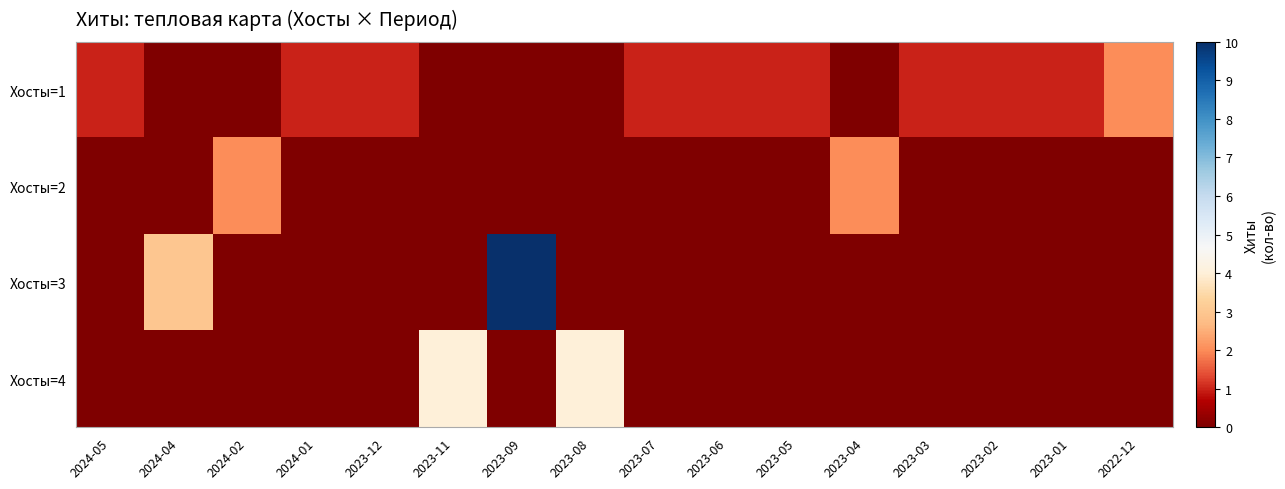

At which category is the sum across all series the highest?

2023-09